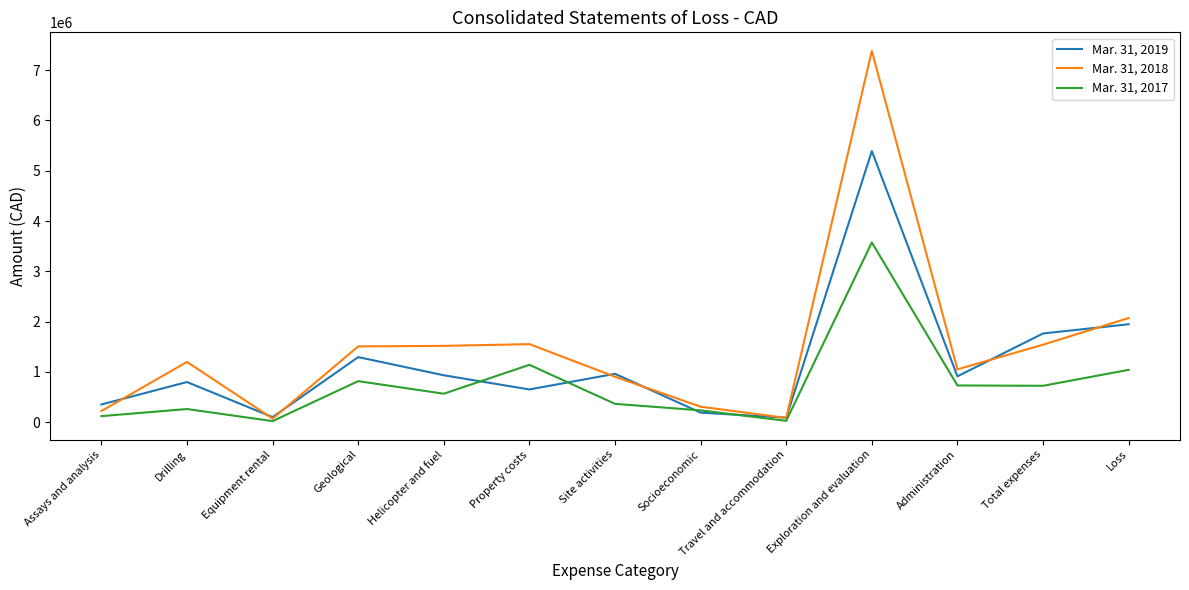

What is the sum of the Mar. 31, 2019 values at Loss and Socioeconomic?

2141085